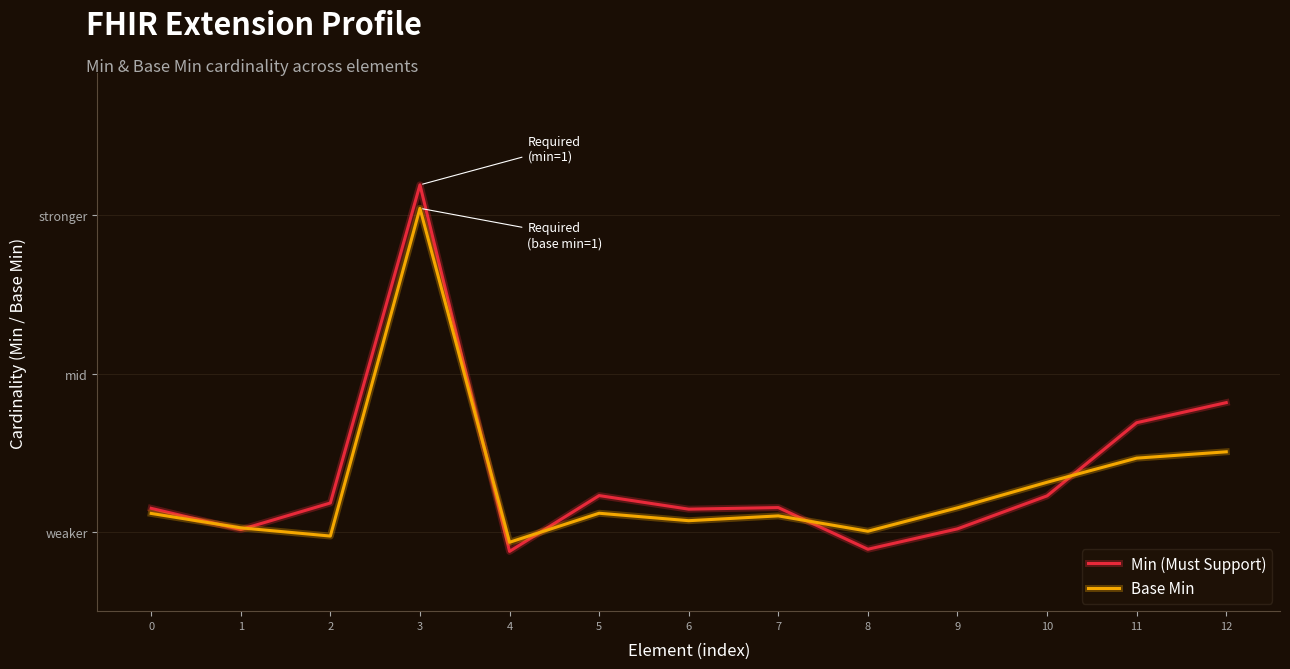

Between 5 and 4, which is larger?

5